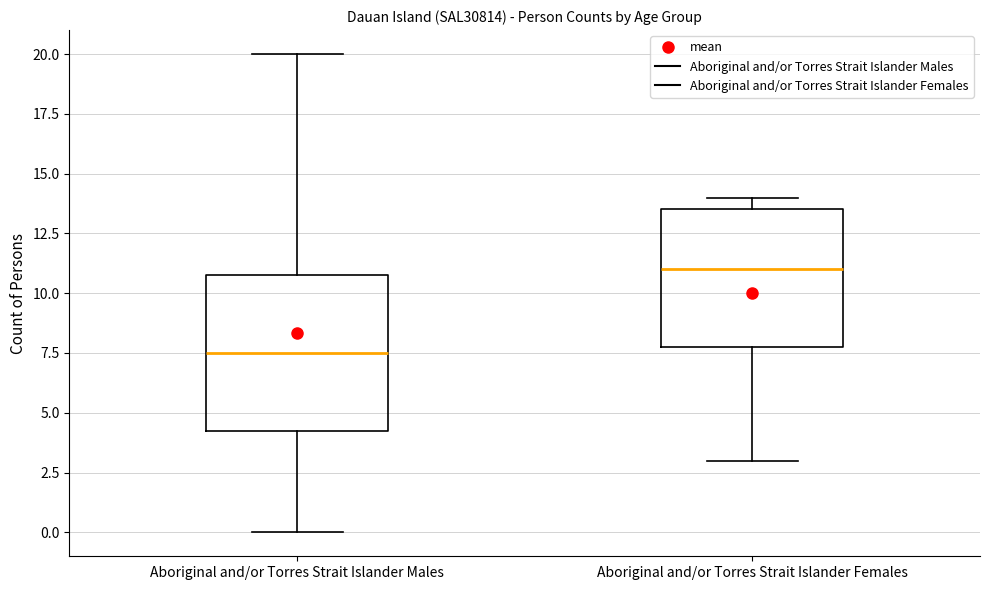

Reading left to right, transcribe this box plot: for each box, give where its median line is, the range the box spans, and where its two whiskers end, as read against the y-axis. The values are not printed on the chart, so give them approximately, as read against the axis.

Aboriginal and/or Torres Strait Islander Males: median 7.5, box 4.5 to 11.0, whiskers 0.0 to 20.0
Aboriginal and/or Torres Strait Islander Females: median 11.0, box 8.0 to 13.5, whiskers 3.0 to 14.0